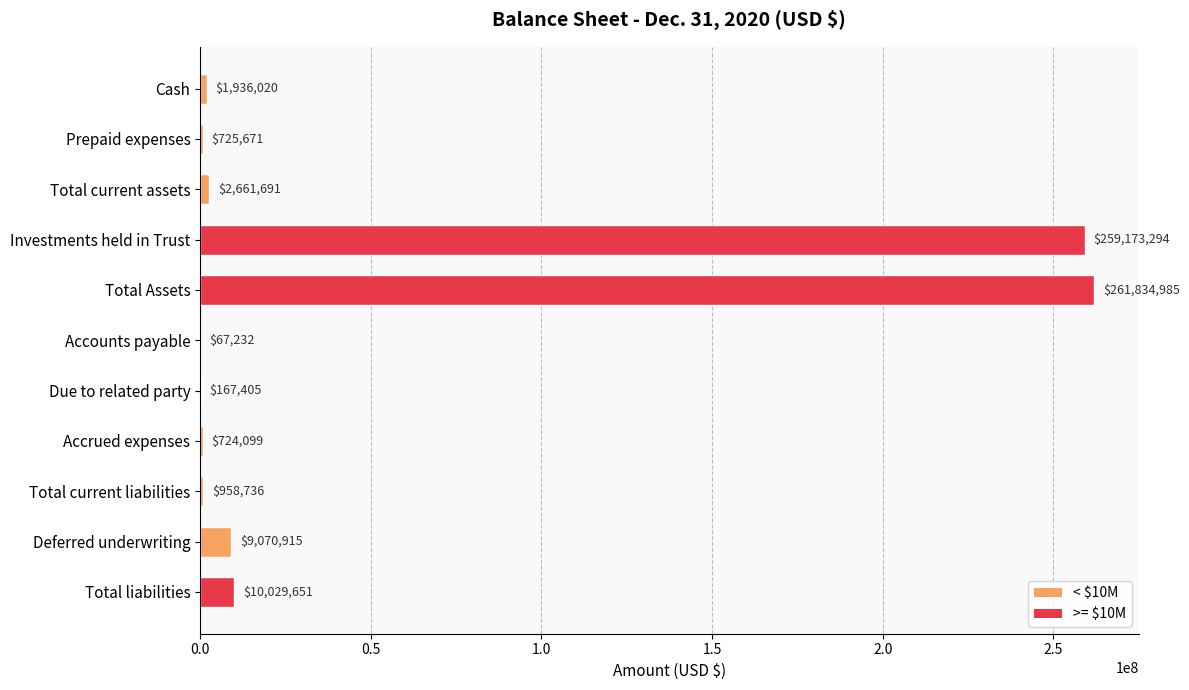

The chart shows a value of 1936020 at Cash. True or false?

True